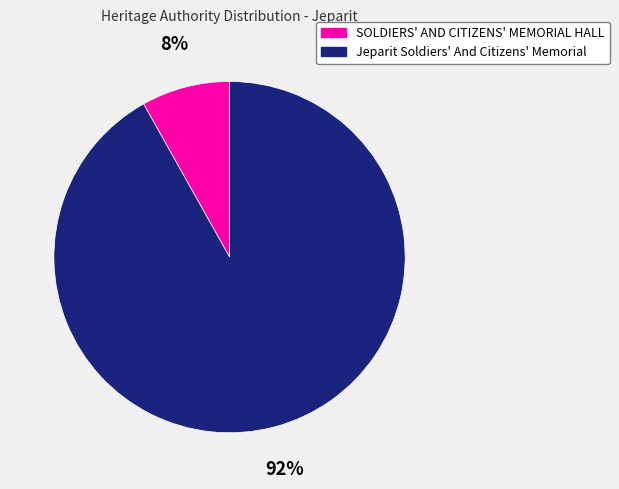

To the nearest percent, what is the combined percentage of Jeparit Soldiers' And Citizens' Memorial and SOLDIERS' AND CITIZENS' MEMORIAL HALL?

100%